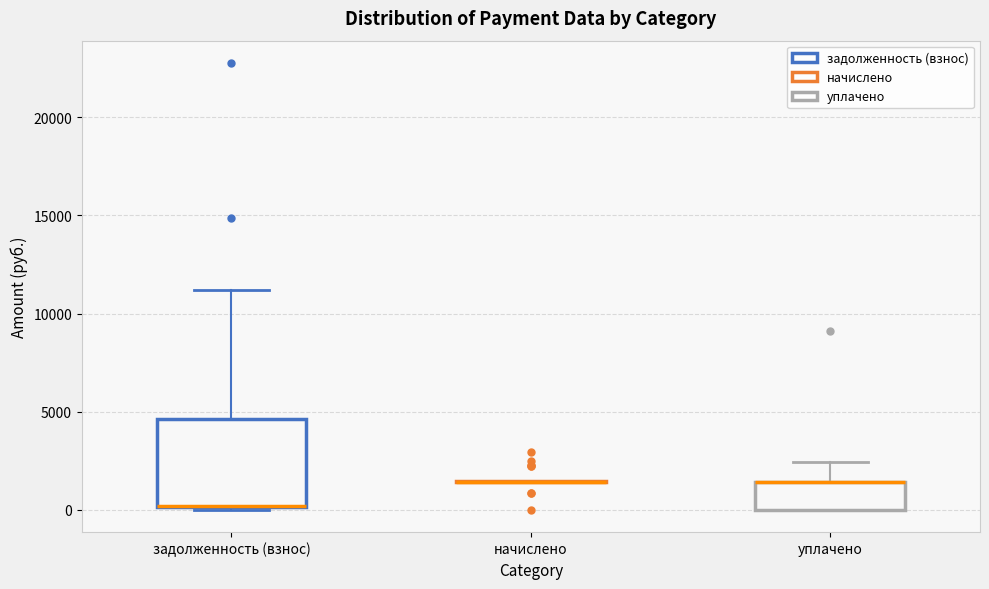

Reading left to right, transcribe this box plot: for each box, give where its median line is, the range the box spans, and where its two whiskers end, as read against the y-axis. The values are not printed on the chart, so give them approximately, as read against the axis.

задолженность (взнос): median 0 (drawn on the box's lower edge), box 0 to 4500, whiskers 0 (just below the box's lower edge) to 11000
начислено: box collapsed to a line at 1500, whiskers 1500 to 1500
уплачено: median 1500 (drawn on the box's upper edge), box 0 to 1500, whiskers 0 to 2500